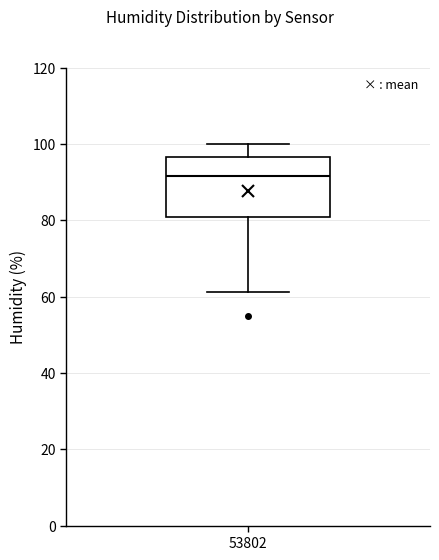

Where does the median line of the box at x = 53802 sit on the y-axis? The values are not printed on the chart, so give them approximately, as read against the axis.

92